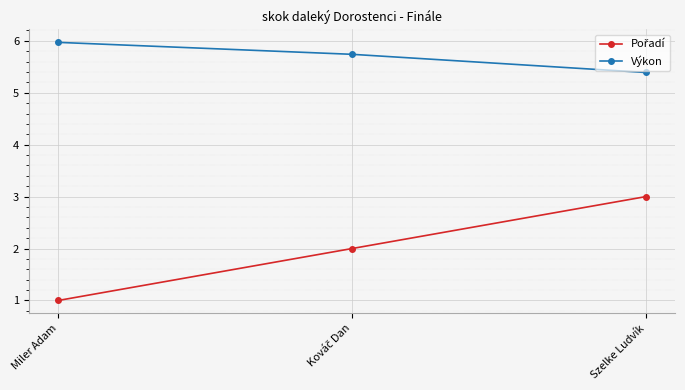

What is the sum of all Výkon values?

17.1